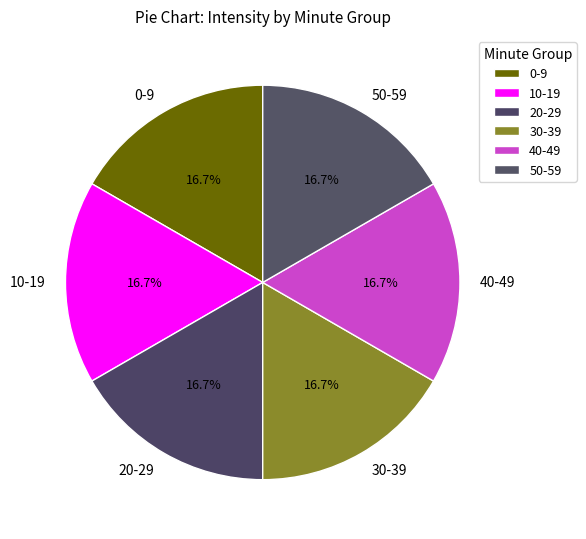

What portion of the pie excludes 30-39?

83.3%